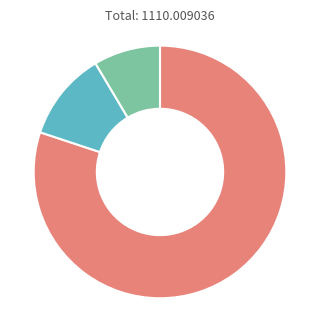

Is there any slice that represents more than half of the pie?

Yes